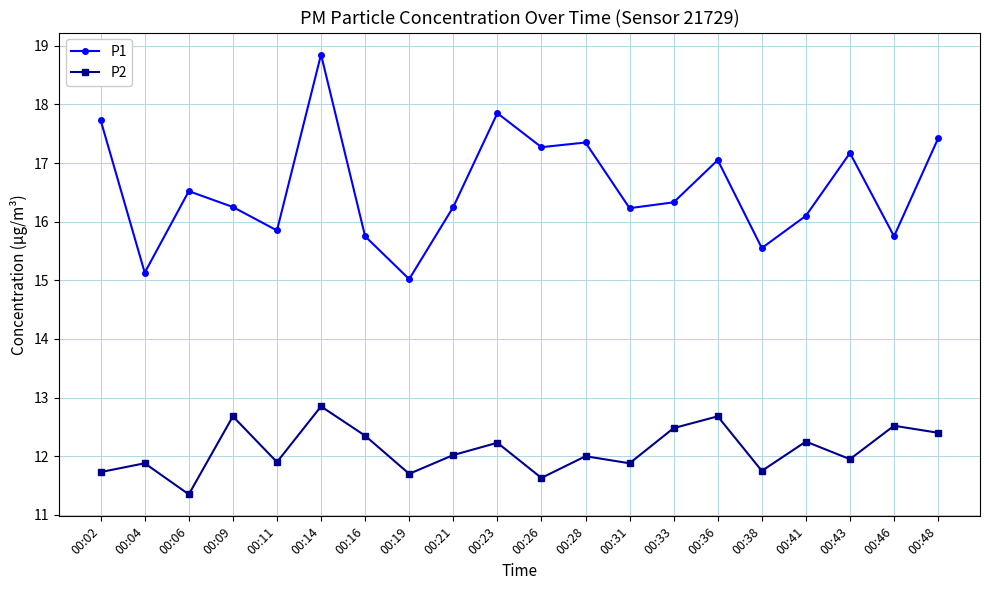

List the series in order of their peak value, lowest first.

P2, P1